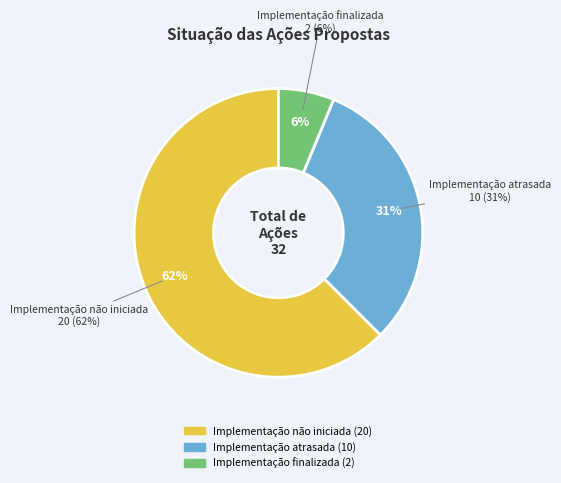

The Implementação não iniciada slice represents 62% of the pie. True or false?

True